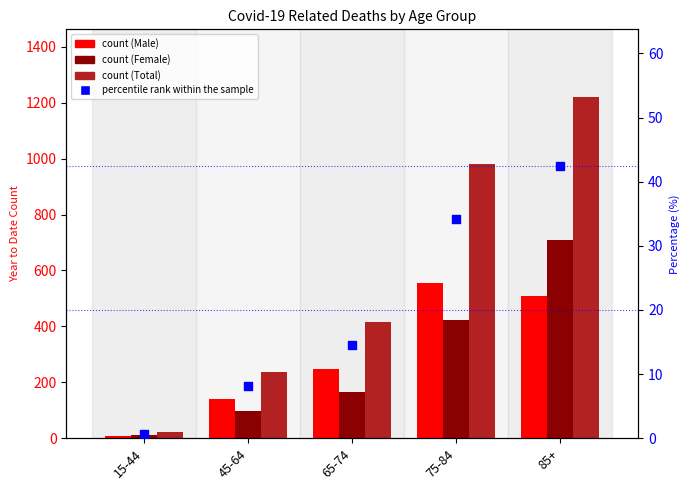

What is the total value across all series at 15-44?

42.7